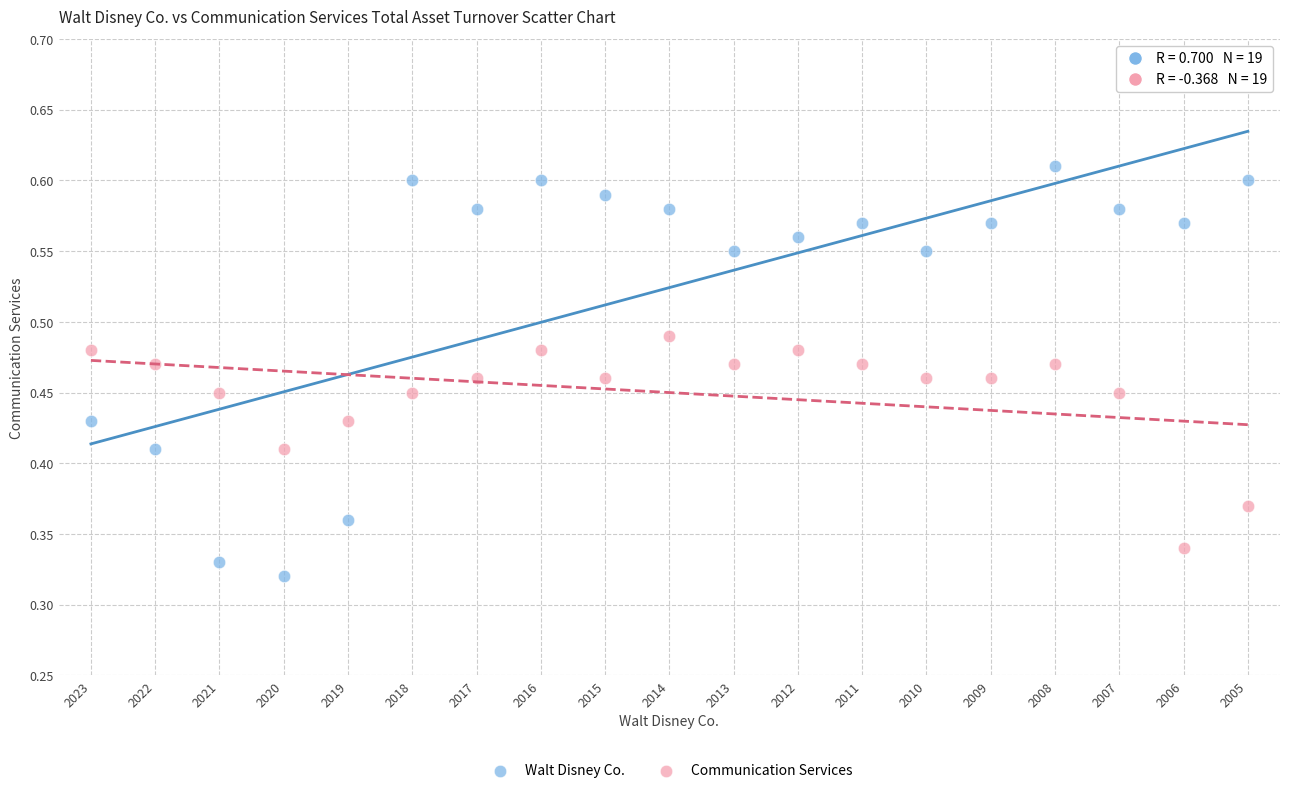

Which series has the largest Y range (max minus min)?

Walt Disney Co.